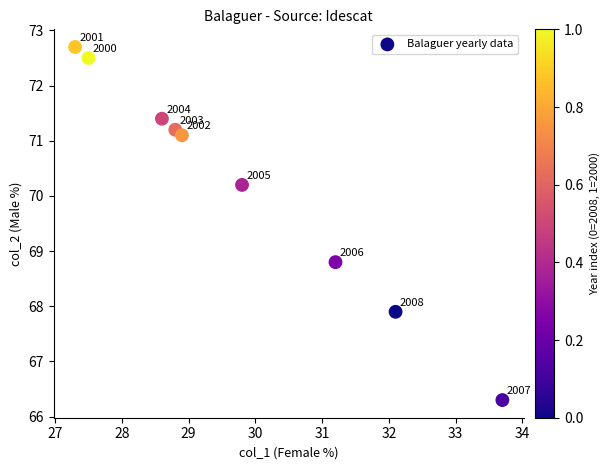

What is the average X value?

29.8